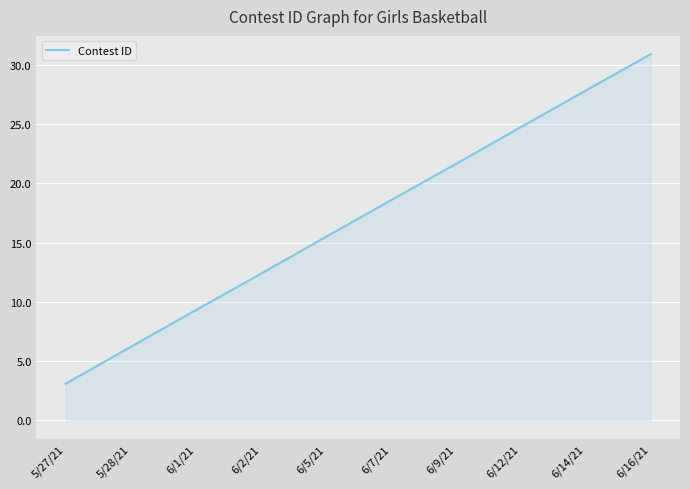

What is the change in value from 6/1/21 to 6/2/21?

+3.1